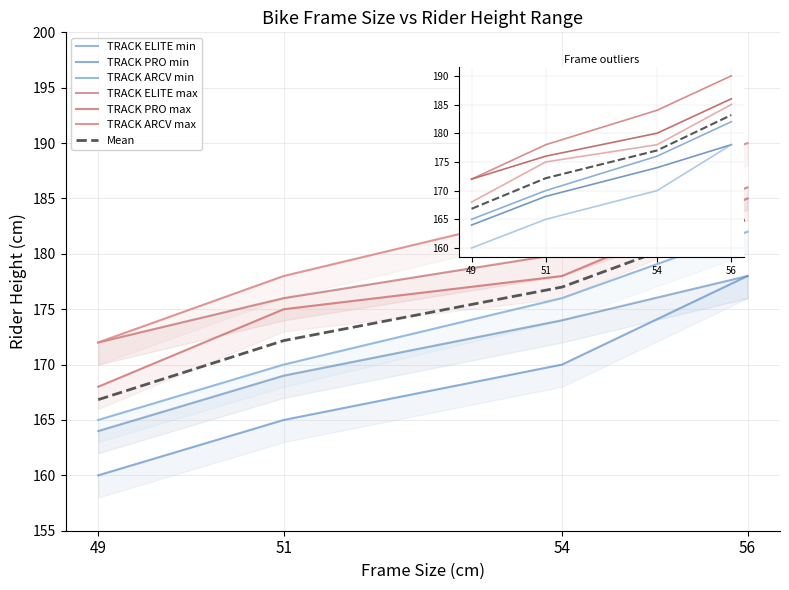

What is the highest value of the TRACK PRO max series?

185